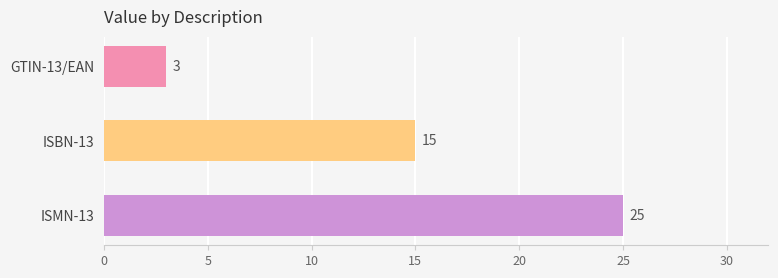

Reading top to bottom, transcribe all the data shown in this chart.

3	15	25